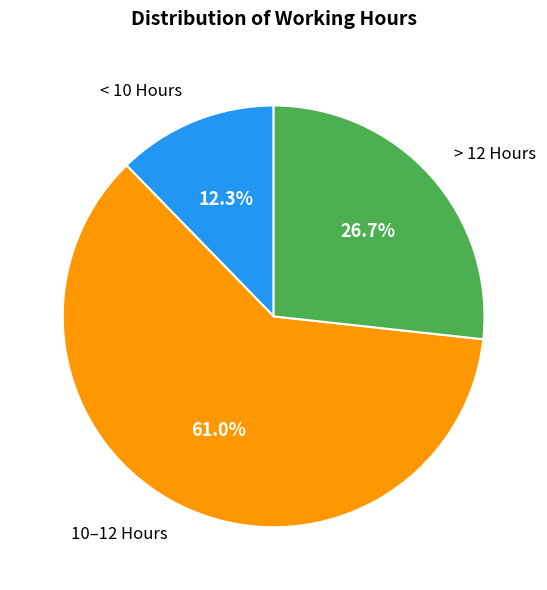

Does any single category account for the majority?

Yes